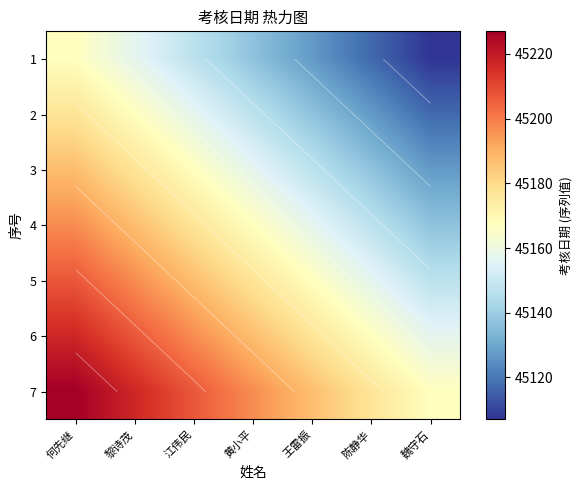

List the labels in order of 5 value, smallest first.

魏守石, 陈静华, 王雷振, 黄小平, 江伟民, 黎诗茂, 何先继